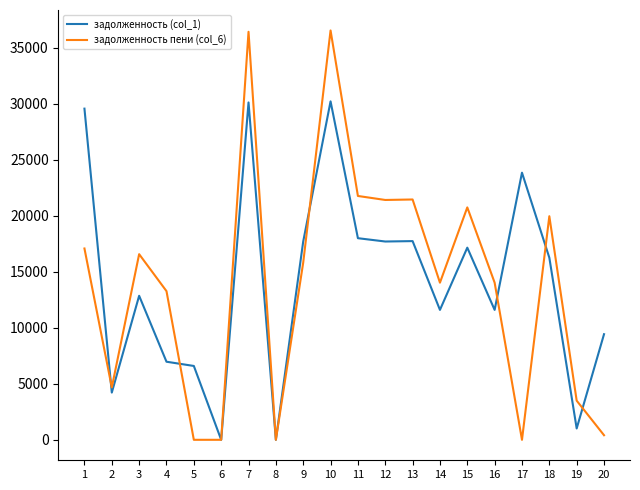

What is the maximum value for задолженность (col_1)?

30210.1